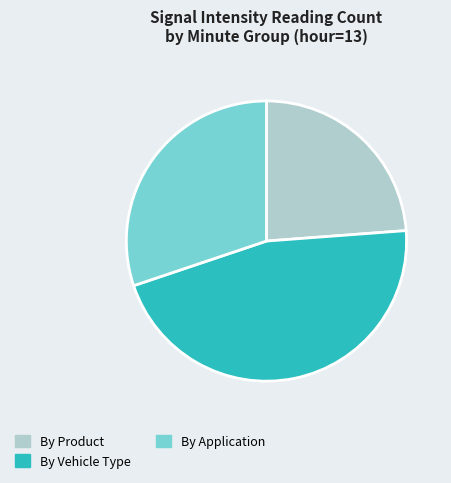

How many segments does this pie chart have?

3